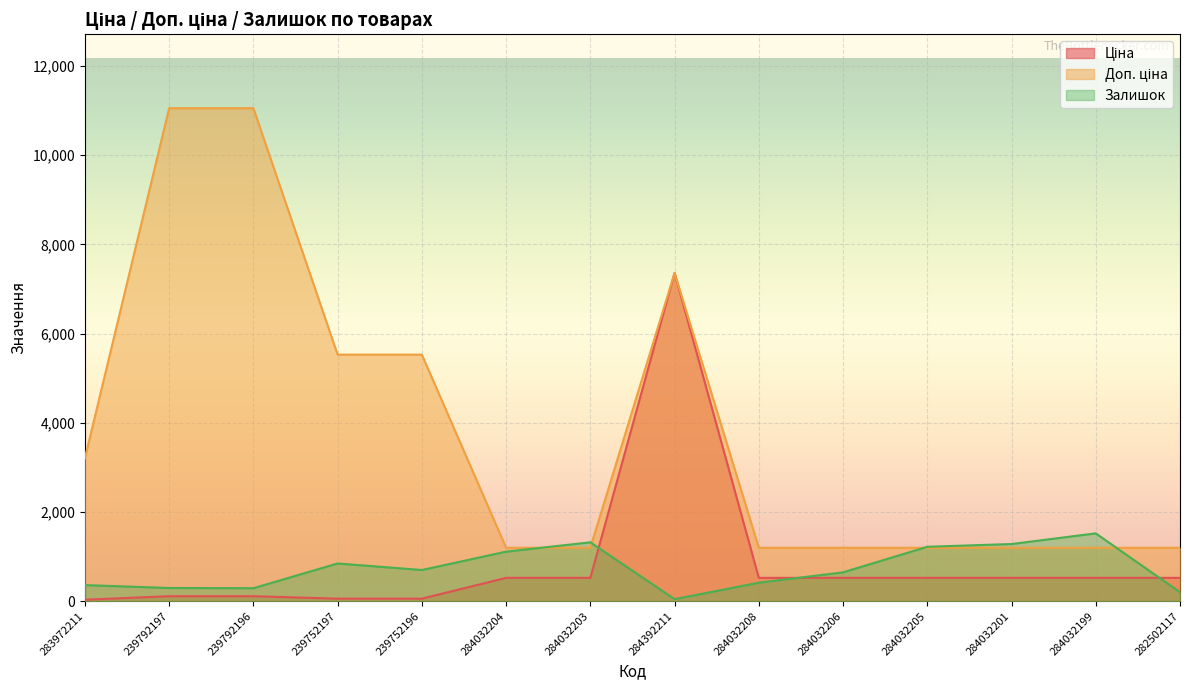

How many categories are shown in the chart?

14